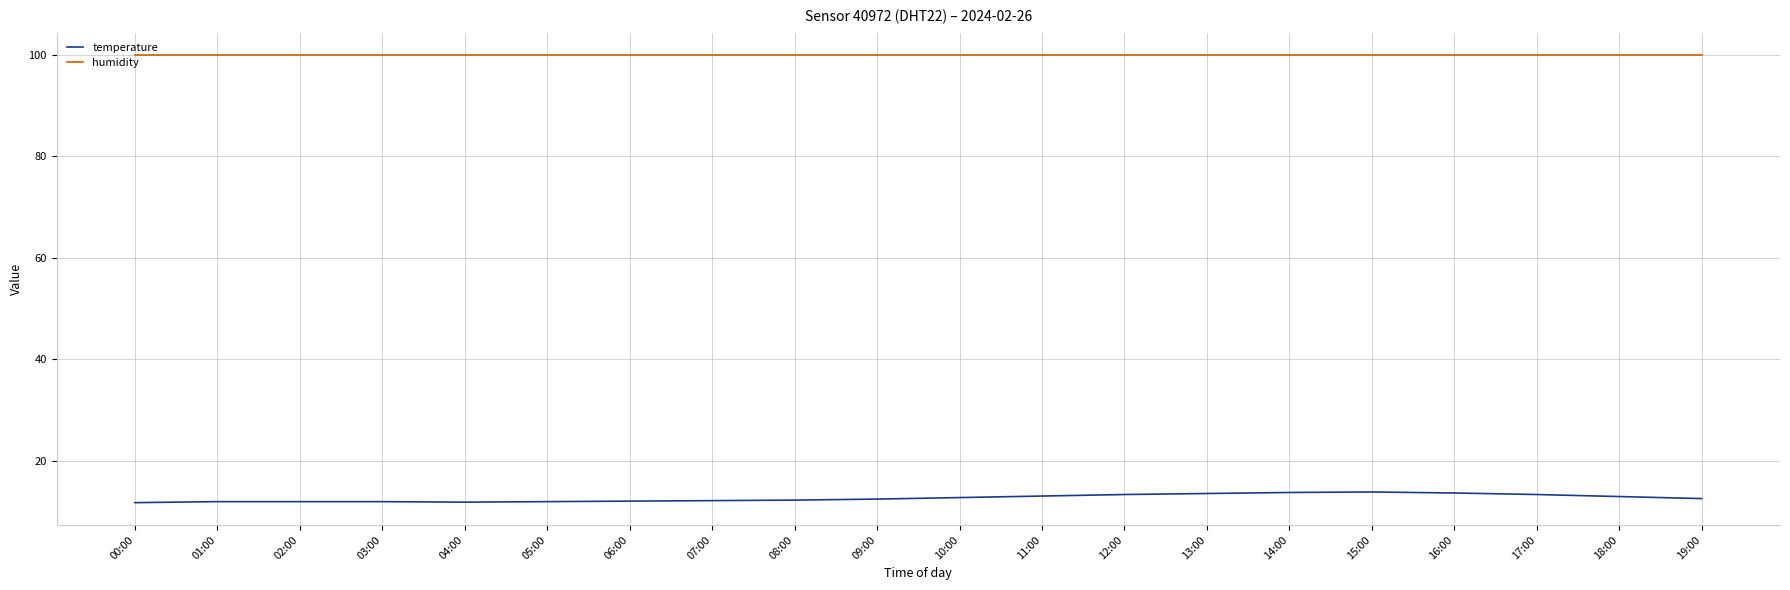

List the series in order of their peak value, lowest first.

temperature, humidity